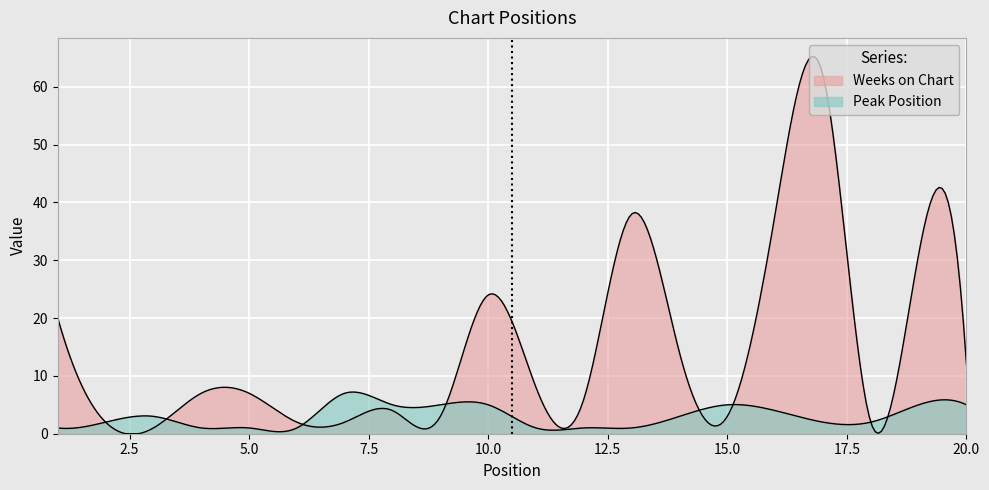

Where is the first local maximum for Peak Position?

3